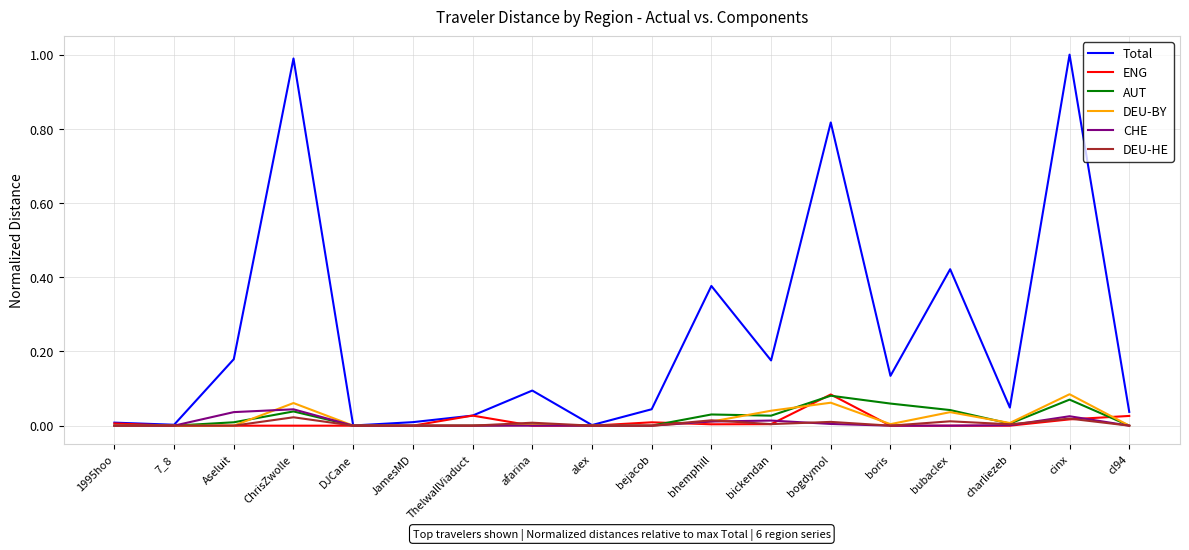

The value of AUT at cl94 is 0.0. True or false?

True